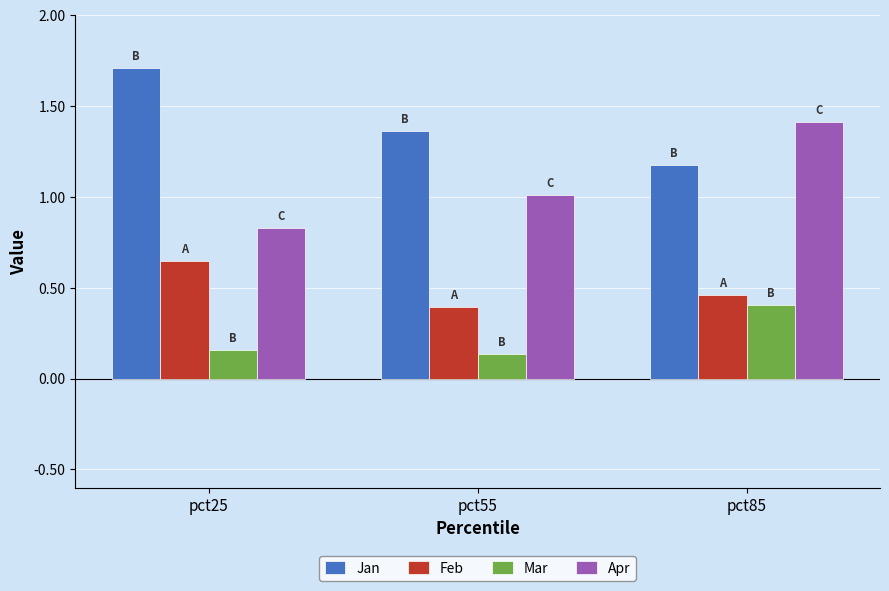

True or false: Apr has a value of 0.7 at pct85.

False